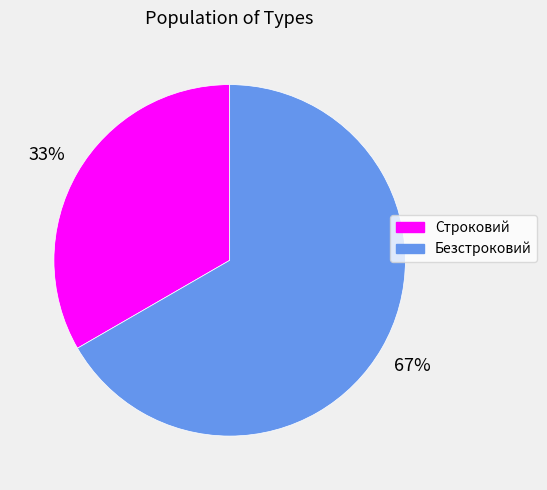

What is the largest slice in the pie chart?

Безстроковий